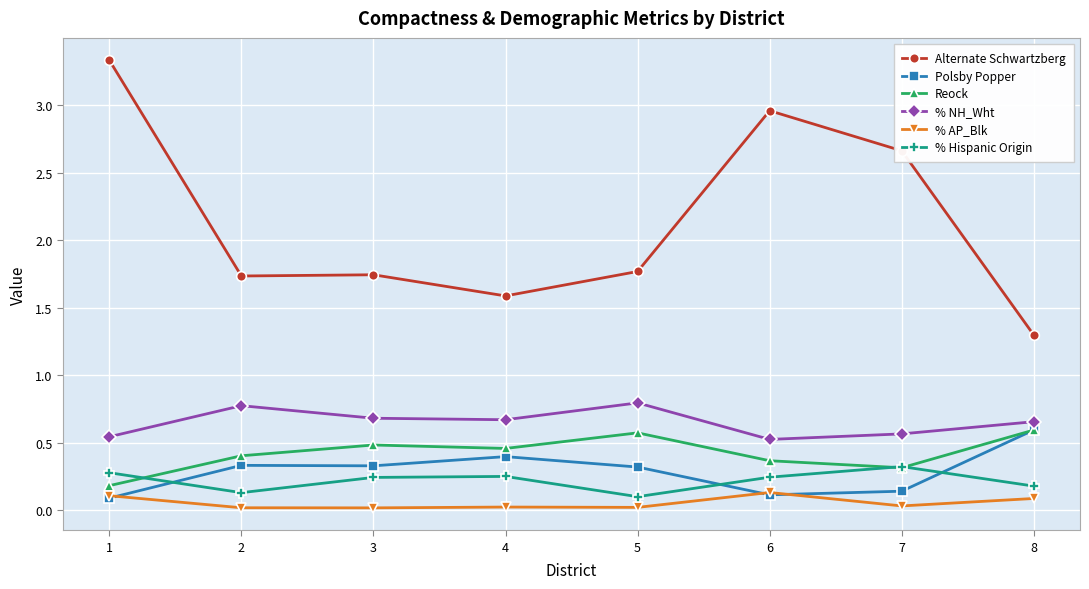

At how many categories does at least one series exceed 0?

8